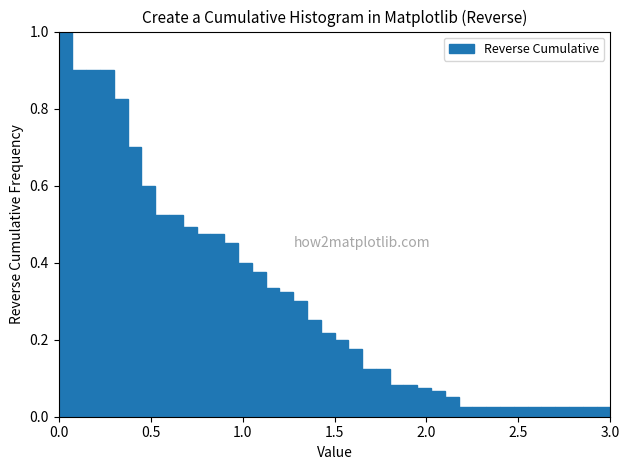

Read against the x-axis, roughly where is the centre of the tallest bar?

0.05